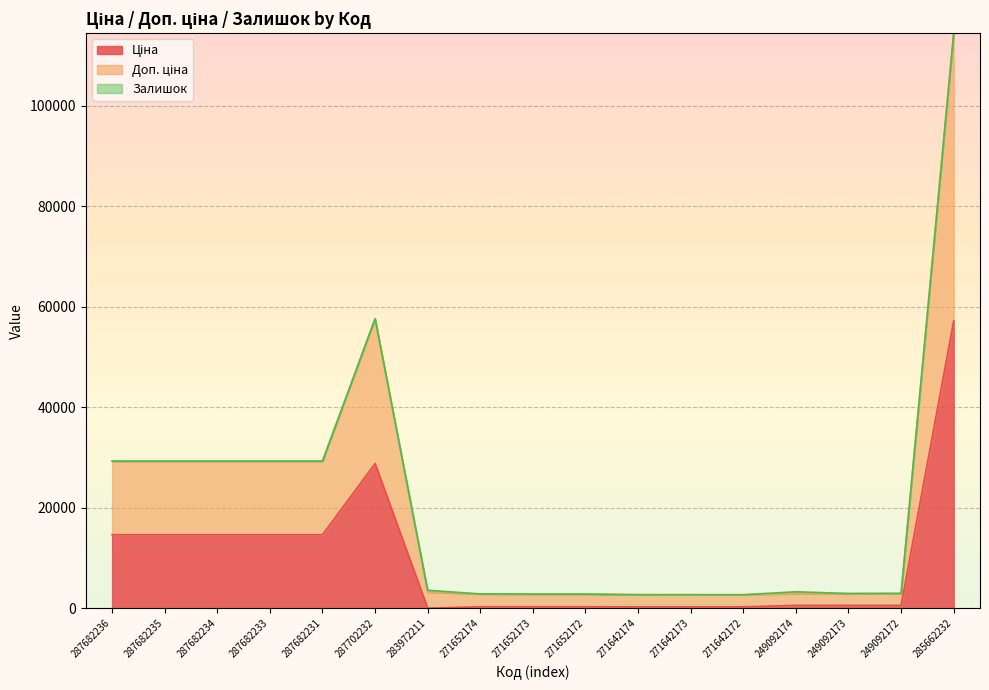

At how many categories does at least one series exceed 100896?

1